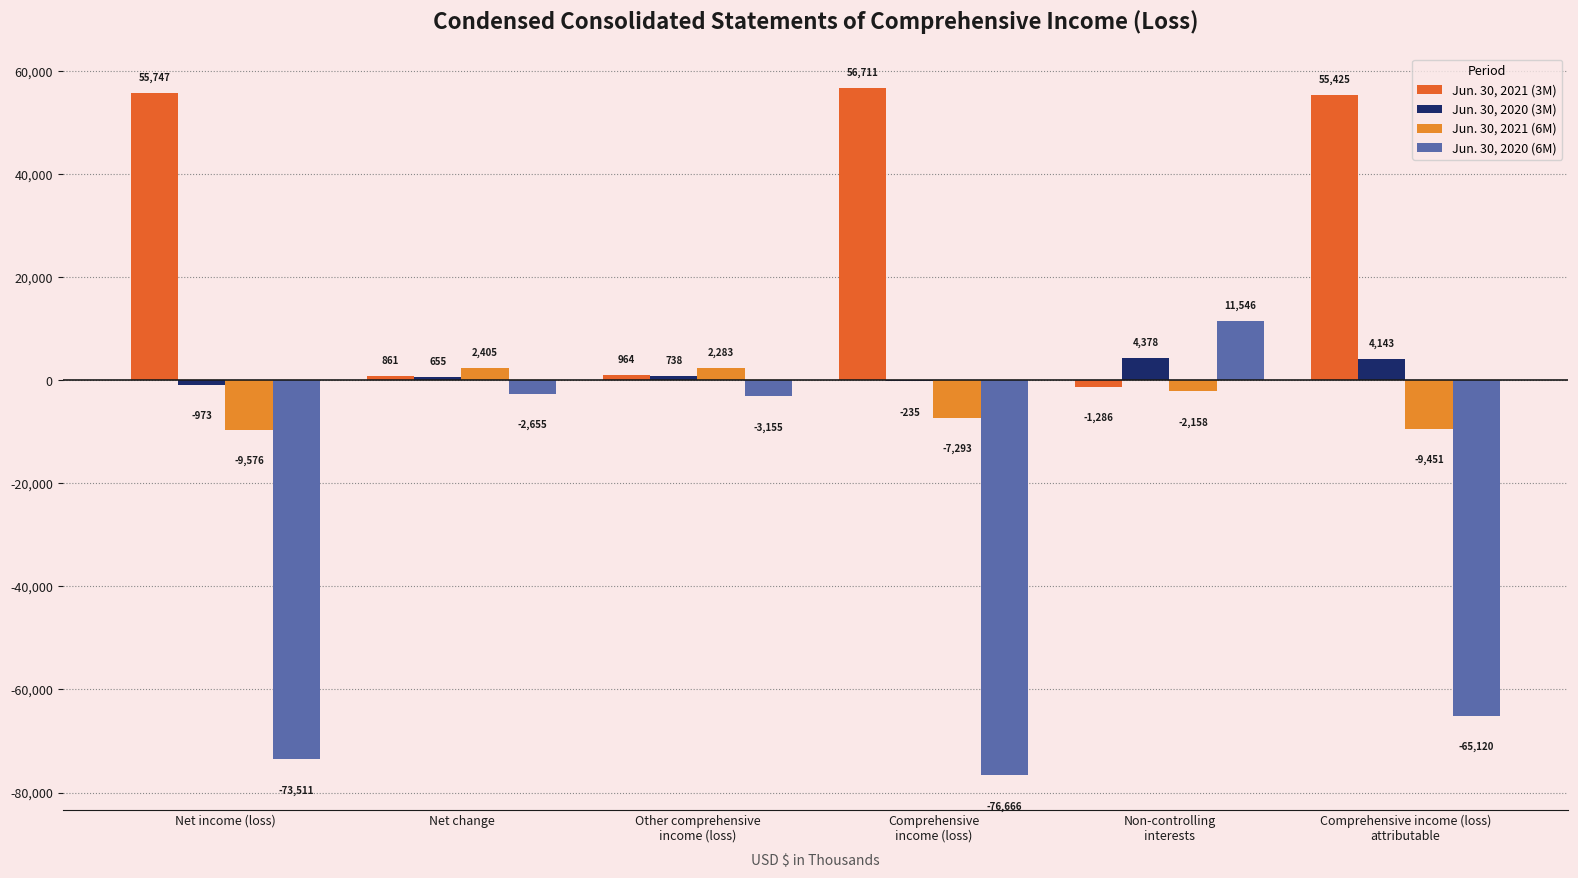

Count the number of data series in this chart.

4